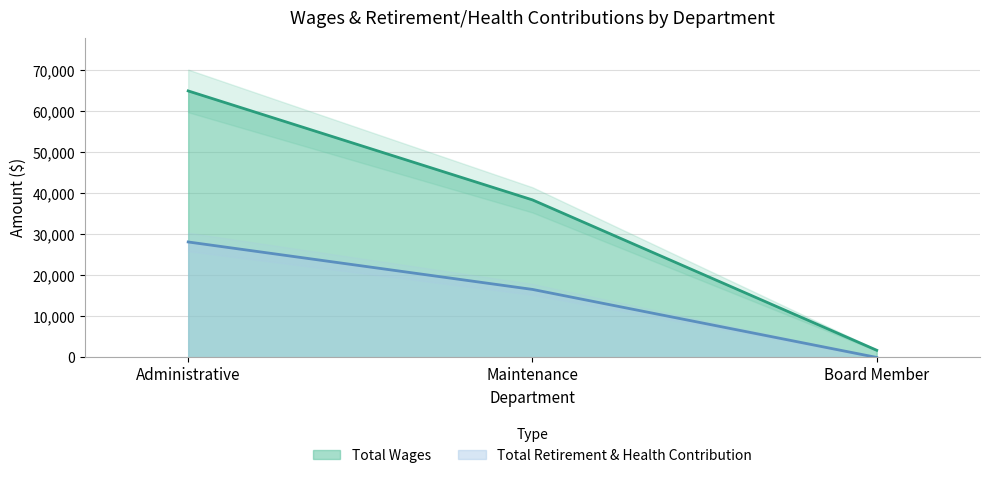

At which label does Total Wages reach its minimum?

Board Member